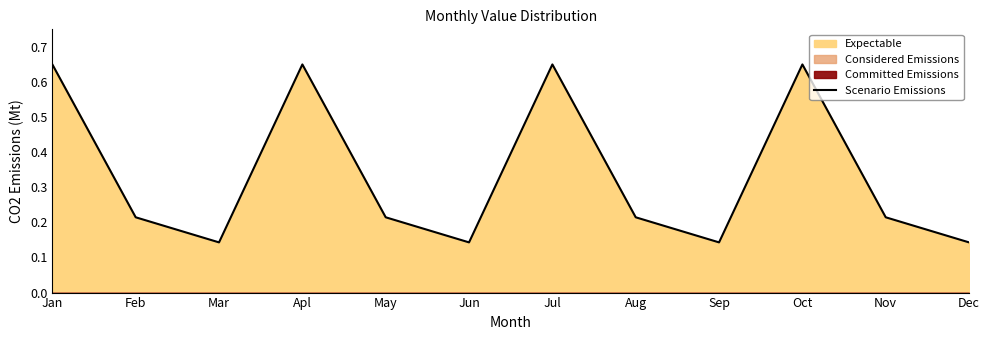

Between Sep and Dec, which is larger?

Sep